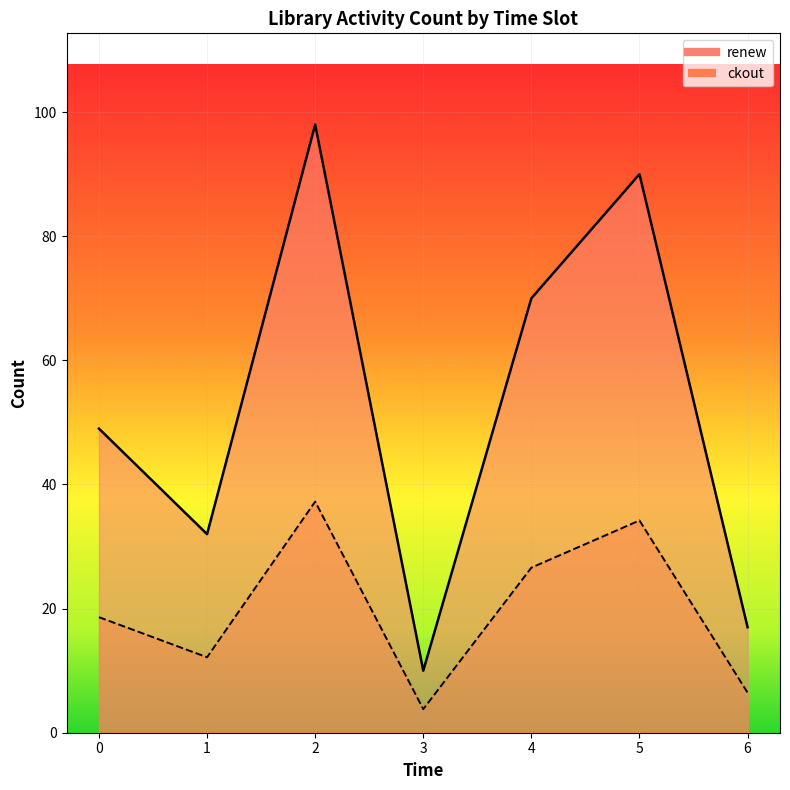

Reading left to right, list all the values displayed in this chart.

renew_line: 49.0	32.0	98.0	10.0	70.0	90.0	17.0
ckout_line: 18.6	12.2	37.2	3.8	26.6	34.2	6.5